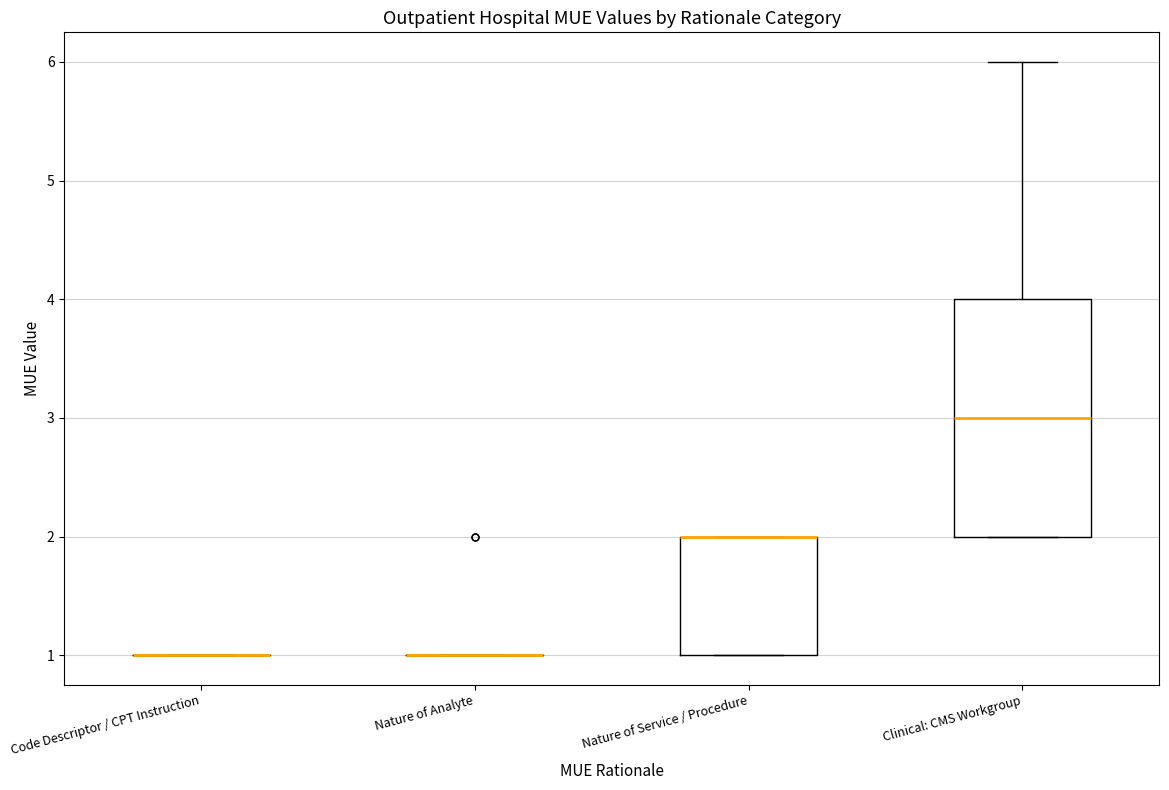

Reading left to right, read every box against the y-axis: the position of its median line, the range the box covers, and the ends of its whiskers. The values are not printed on the chart, so give them approximately, as read against the axis.

Code Descriptor / CPT Instruction: box collapsed to a line at 1, whiskers 1 to 1
Nature of Analyte: box collapsed to a line at 1, whiskers 1 to 1
Nature of Service / Procedure: median 2 (drawn on the box's upper edge), box 1 to 2, whiskers 1 to 2
Clinical: CMS Workgroup: median 3, box 2 to 4, whiskers 2 to 6